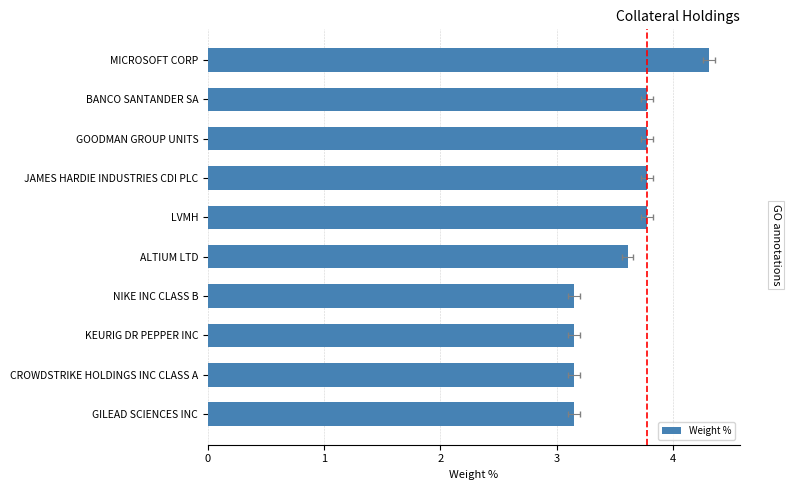

What is the maximum value shown in the chart?

4.3